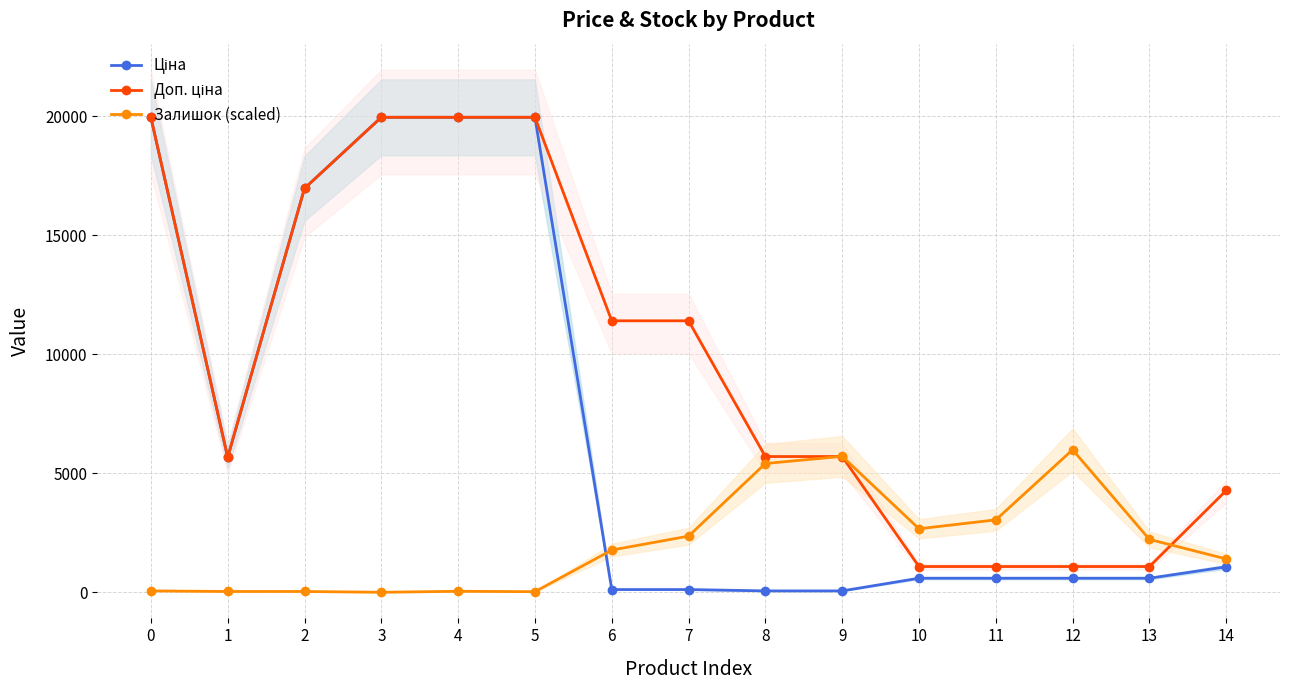

Reading left to right, list all the values displayed in this chart.

Ціна: 0=19964.2	1=5673.8	2=16976.3	3=19964.2	4=19964.2	5=19964.2	6=114.1	7=114.1	8=57.0	9=57.0	10=589.9	11=589.9	12=589.9	13=589.9	14=1069.8
Доп. ціна: 0=19964.2	1=5673.8	2=16976.3	3=19964.2	4=19964.2	5=19964.2	6=11410.0	7=11410.0	8=5705.0	9=5705.0	10=1081.7	11=1081.7	12=1081.7	13=1081.7	14=4279.1
Залишок (scaled): 0=57.0	1=32.6	2=32.6	3=0.0	4=40.7	5=24.4	6=1774.0	7=2359.9	8=5411.5	9=5712.6	10=2669.1	11=3043.5	12=5989.3	13=2221.6	14=1399.7